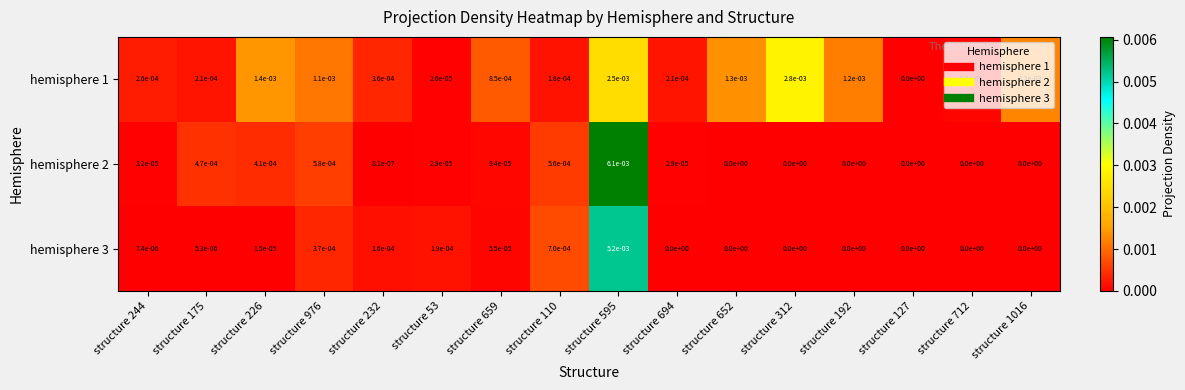

Is it true that hemisphere 1 equals 0.0 at structure 976?

True